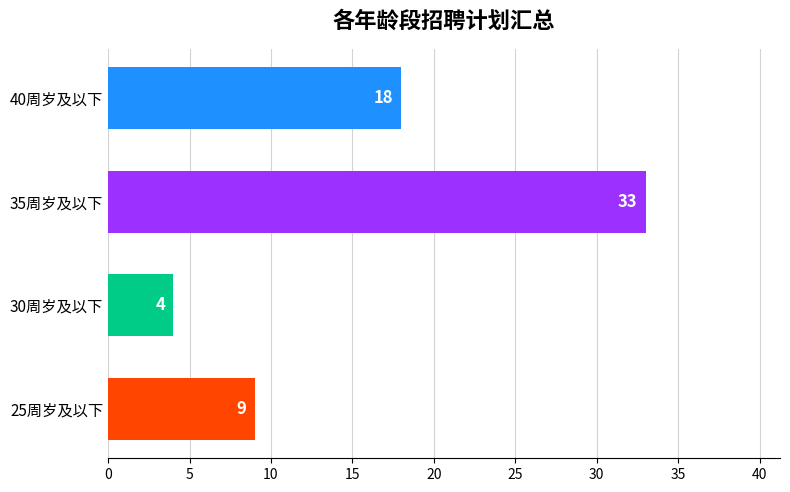

Are the bars horizontal?

Yes